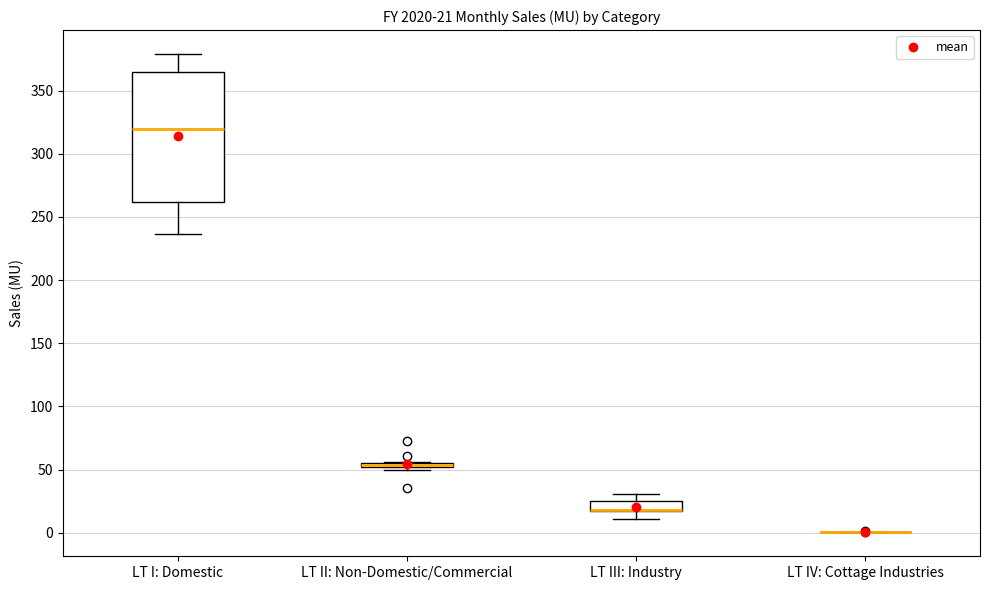

Which box is the tallest, from its lower edge to its upper edge?

LT I: Domestic